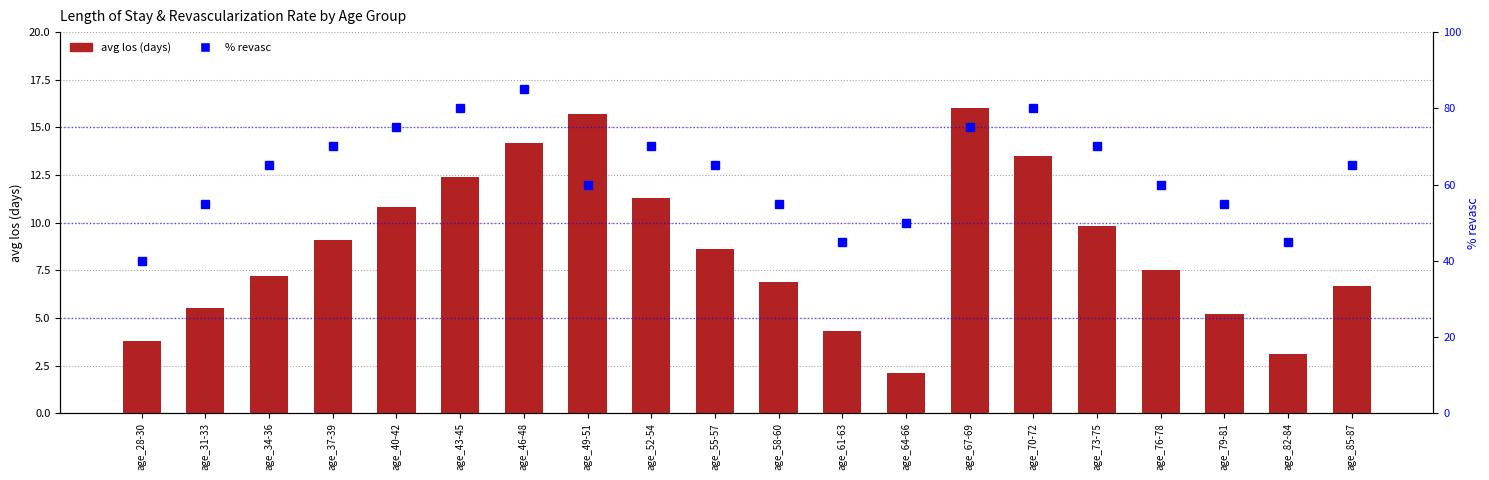

Which category has the highest value in the avg los (days) series?

age_67-69